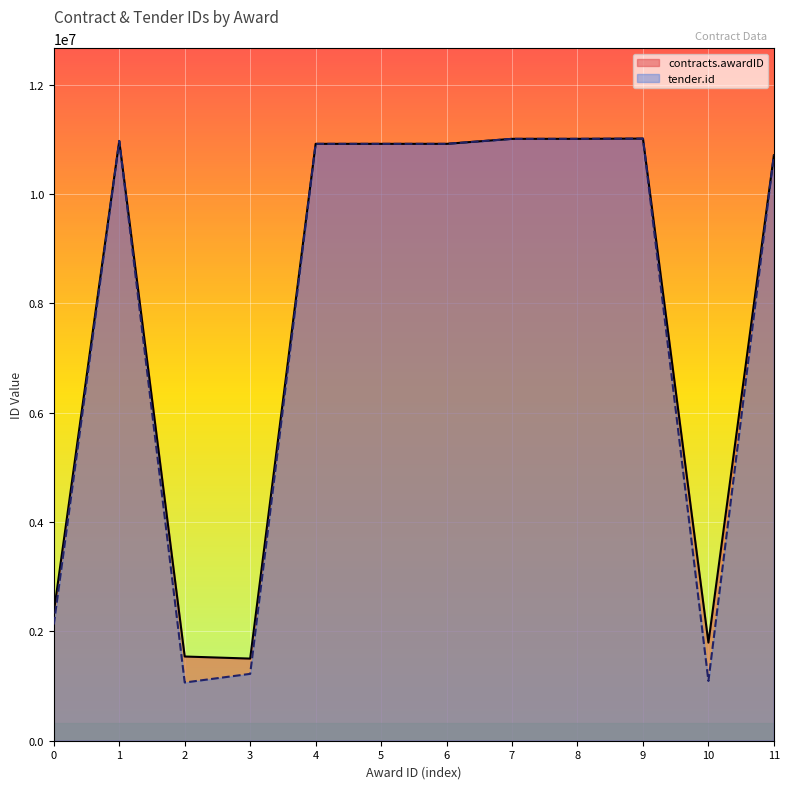

What is the maximum value for contracts.awardID?

11011439